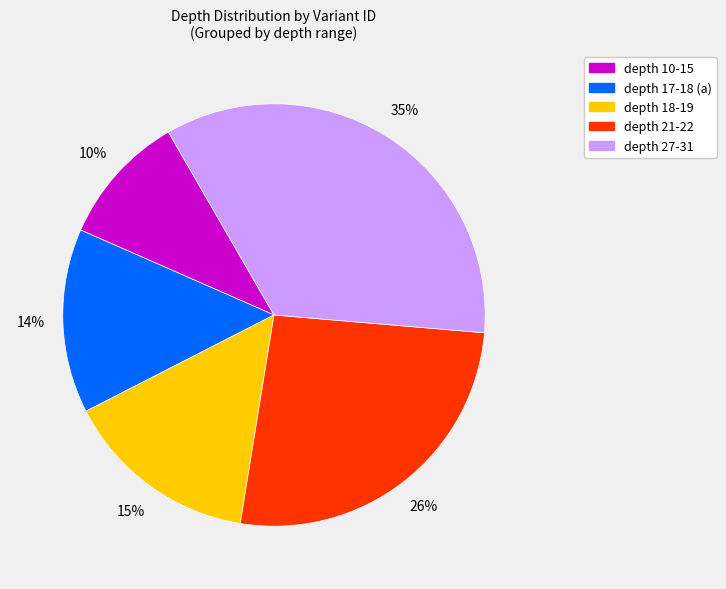

To the nearest percent, what is the average slice percentage?

20%